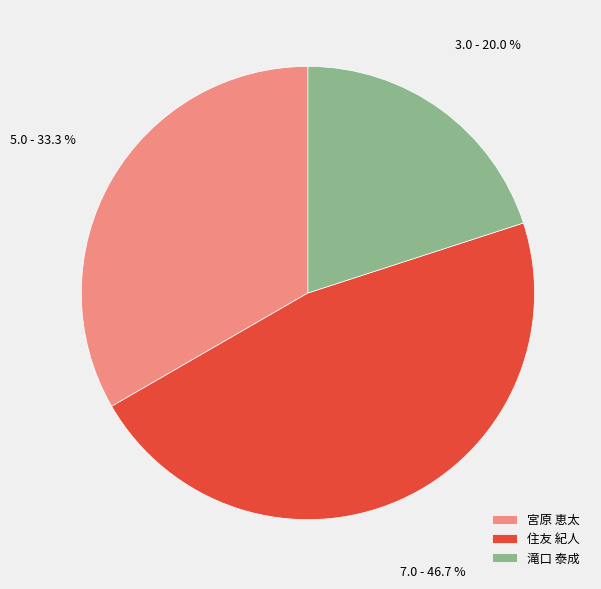

To the nearest percent, what is the difference between the largest and smallest slice percentages?

27%